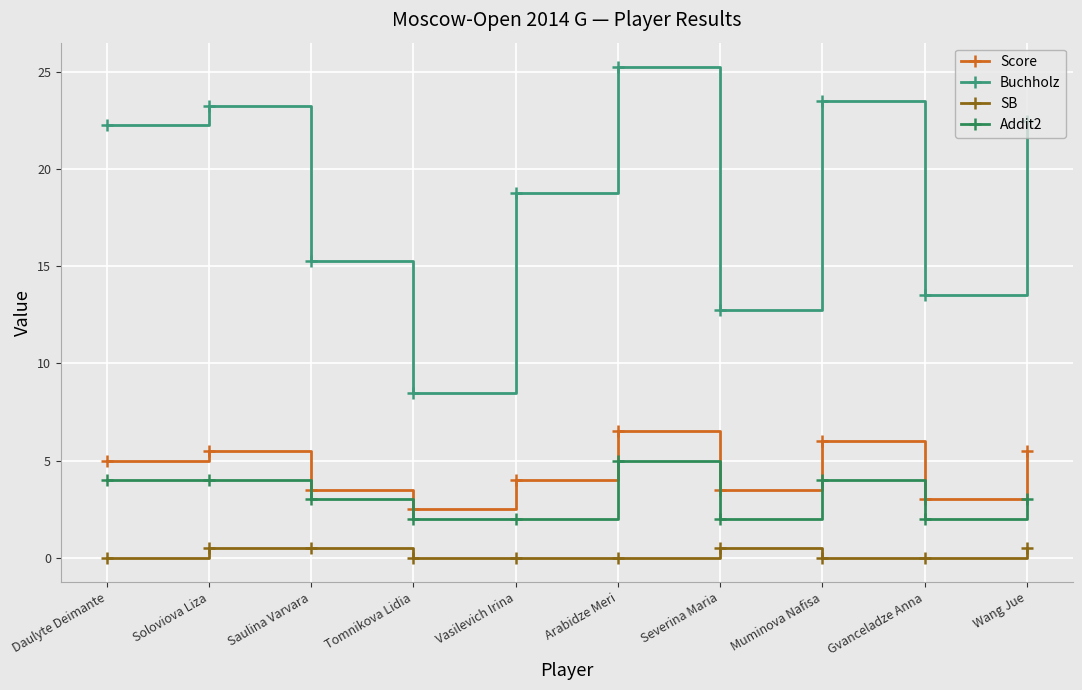

What position from the right is Tomnikova Lidia?

7